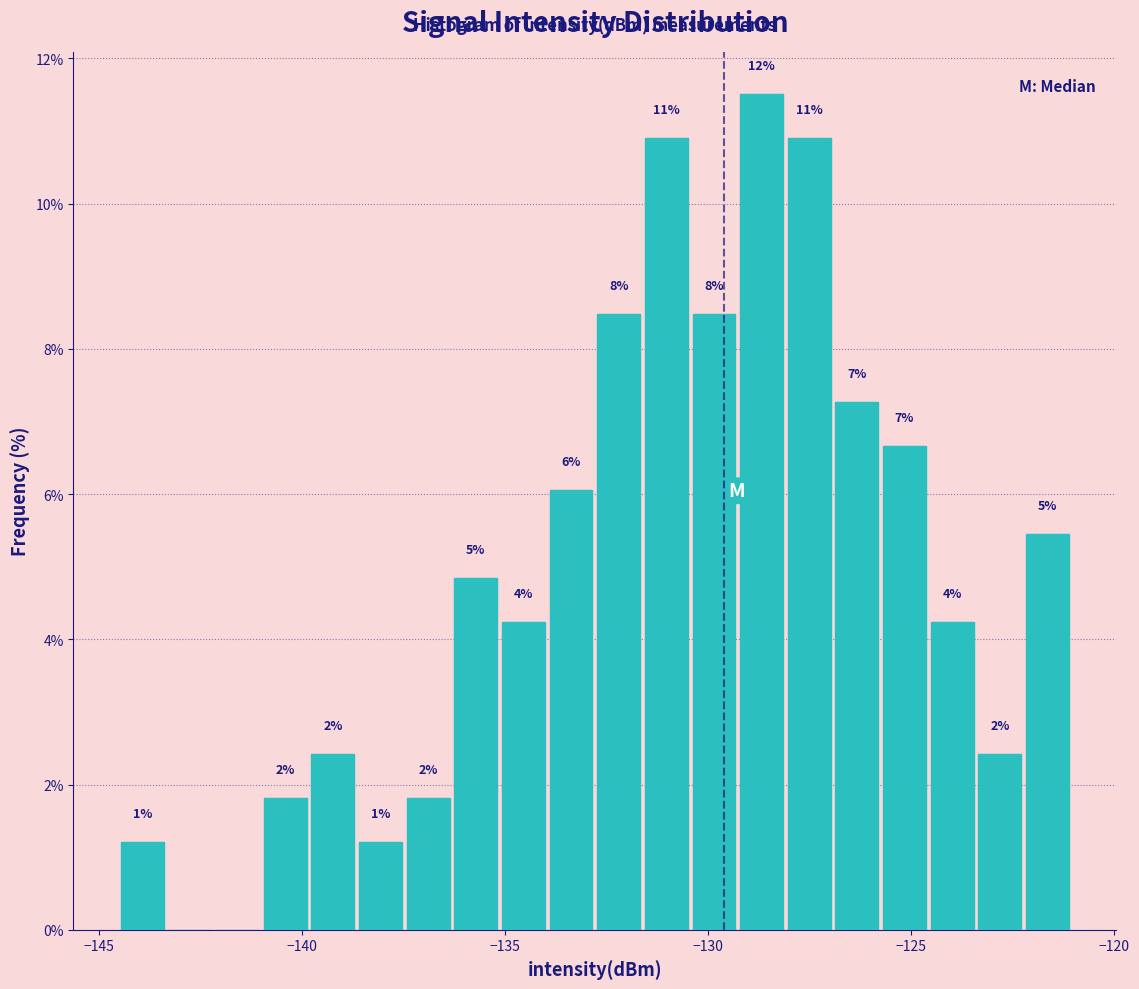

Read against the x-axis, roughly where is the centre of the tallest bar?

-128.5